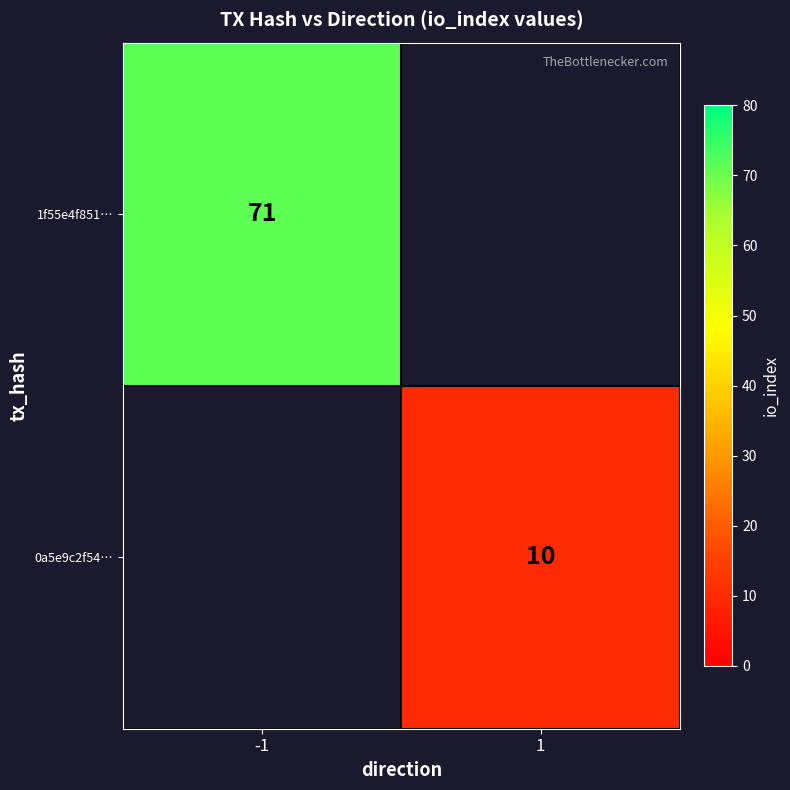

How many distinct data groups are displayed?

2